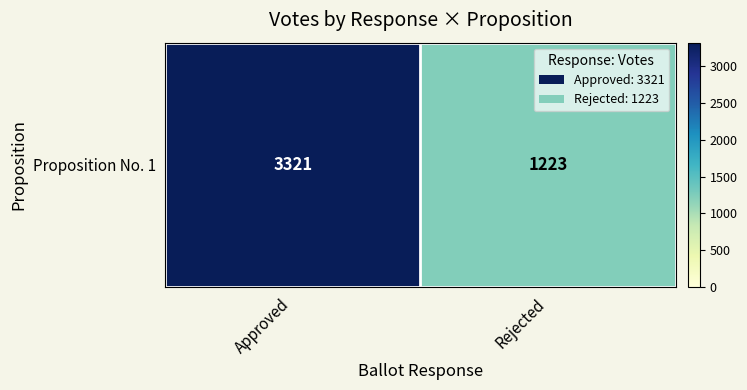

What is the average value?

2272